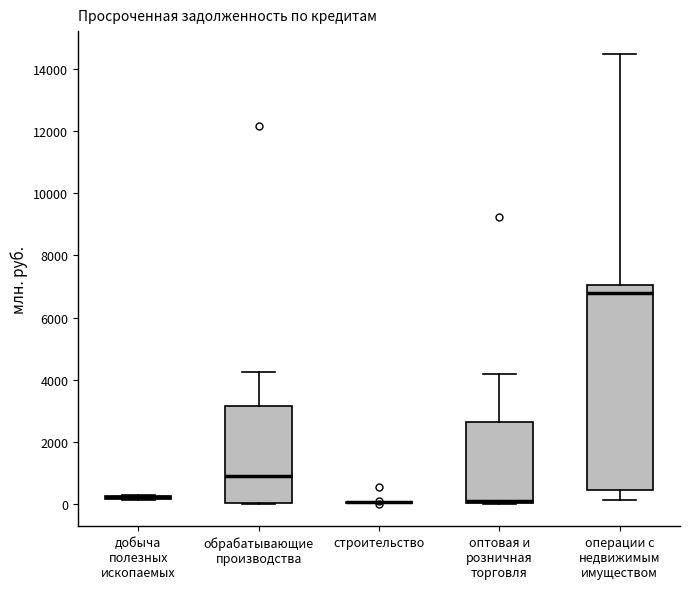

Which box is the tallest, from its lower edge to its upper edge?

операции с недвижимым имуществом